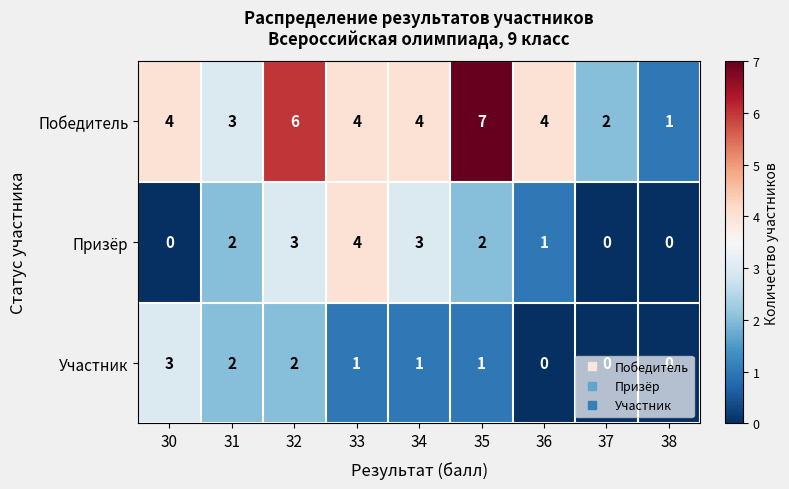

Which category has the highest value in the Участник series?

30